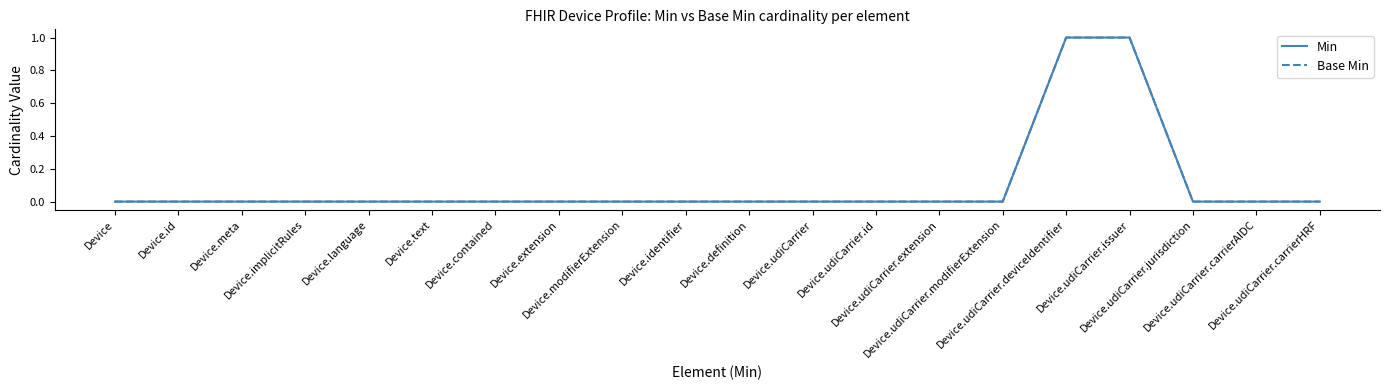

What is the sum of all Min values?

2